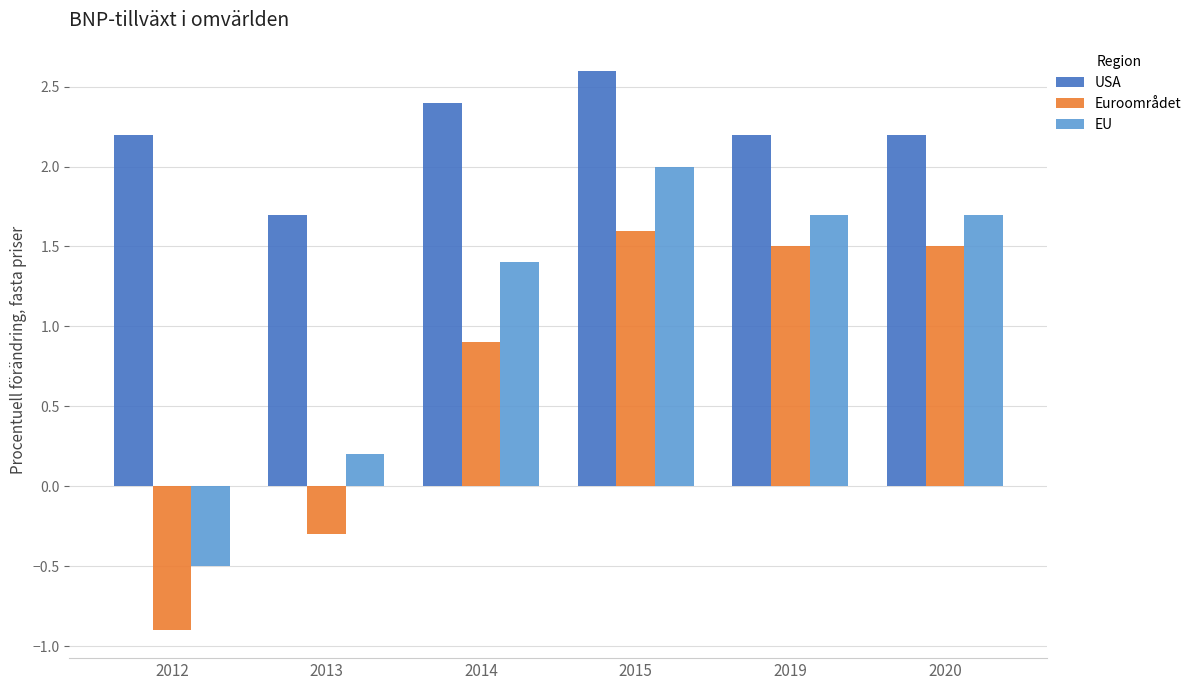

What is the sum of all Euroområdet values?

4.3